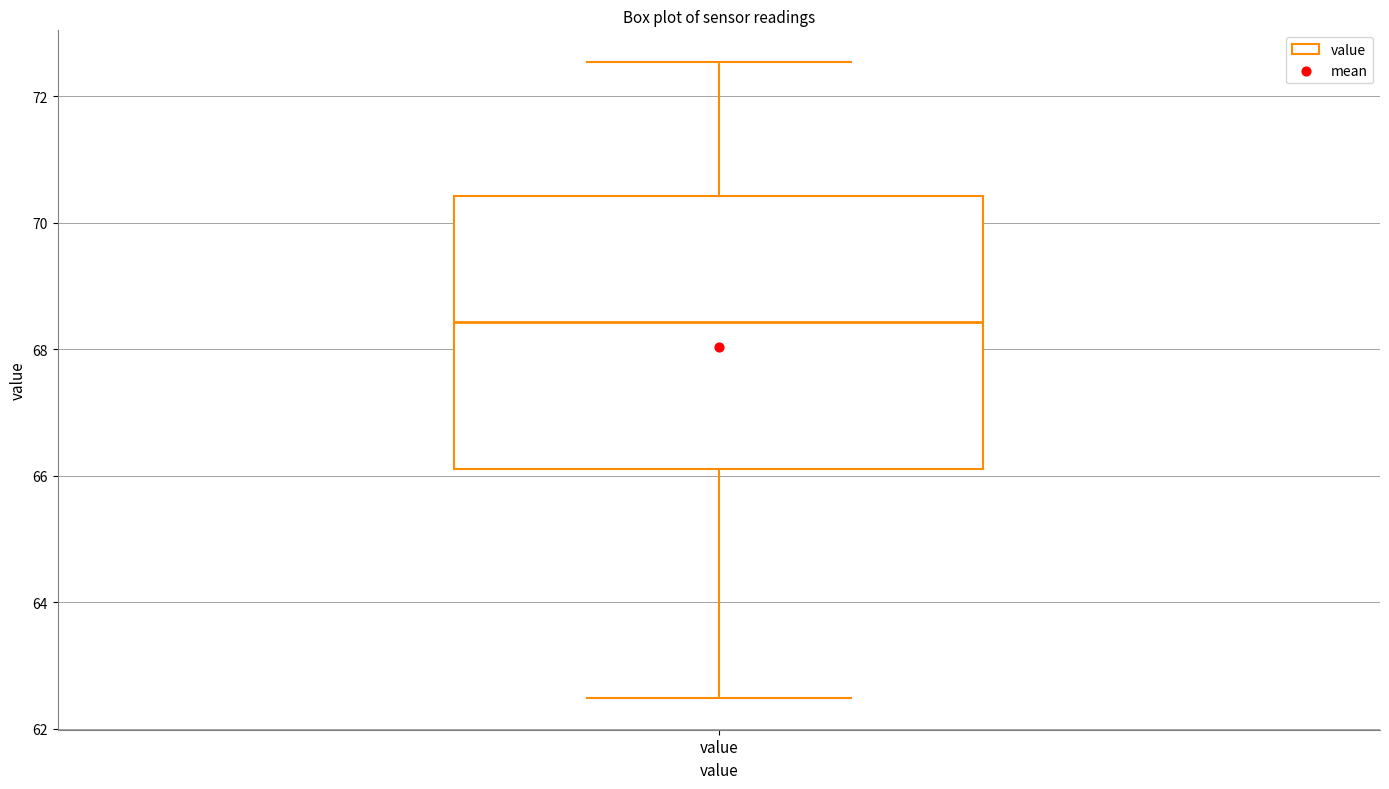

Read this box plot against the y-axis: the position of the median line, the range covered by the box, and the ends of both whiskers. The values are not printed on the chart, so give them approximately, as read against the axis.

median 68.4, box 66.2 to 70.4, whiskers 62.4 to 72.6